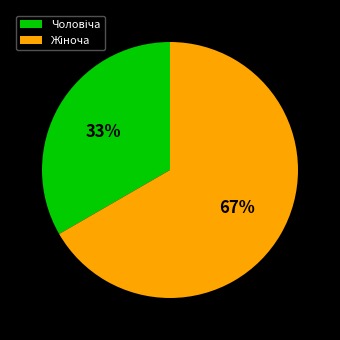

Is there a majority slice in this chart?

Yes